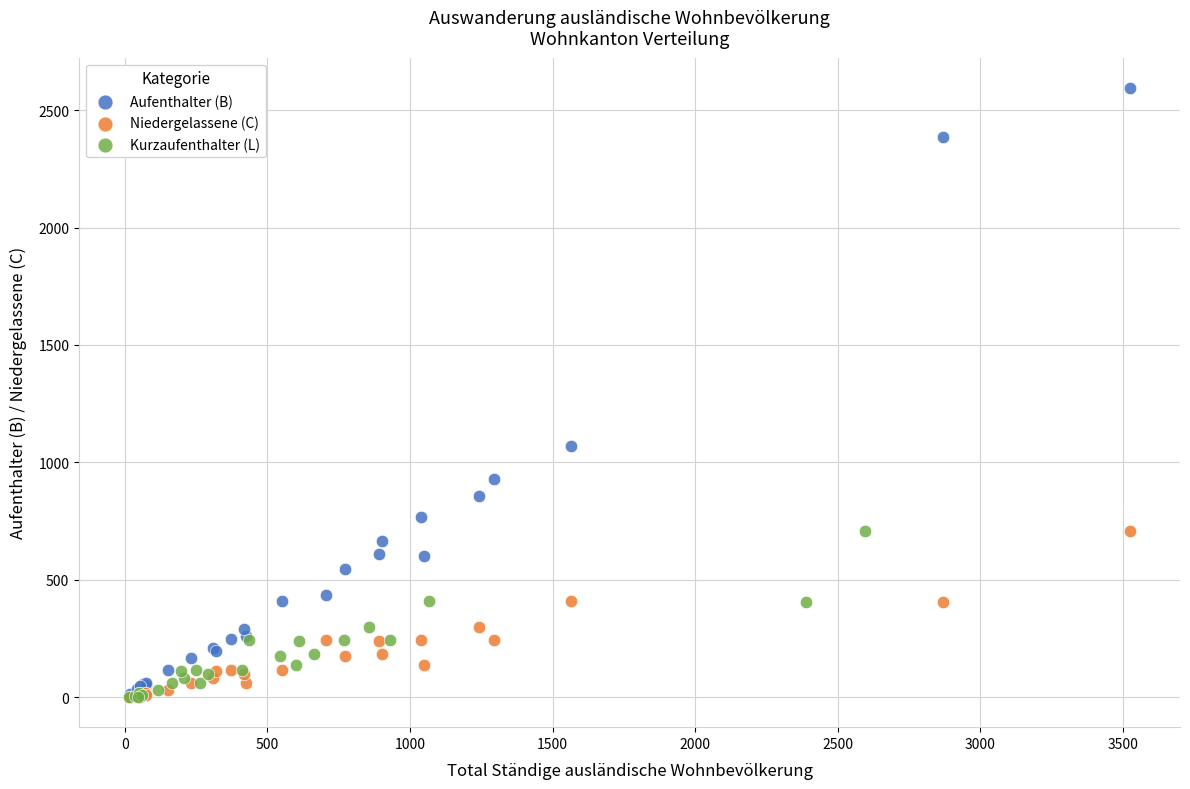

Which series has the widest spread of Y values?

Aufenthalter (B)